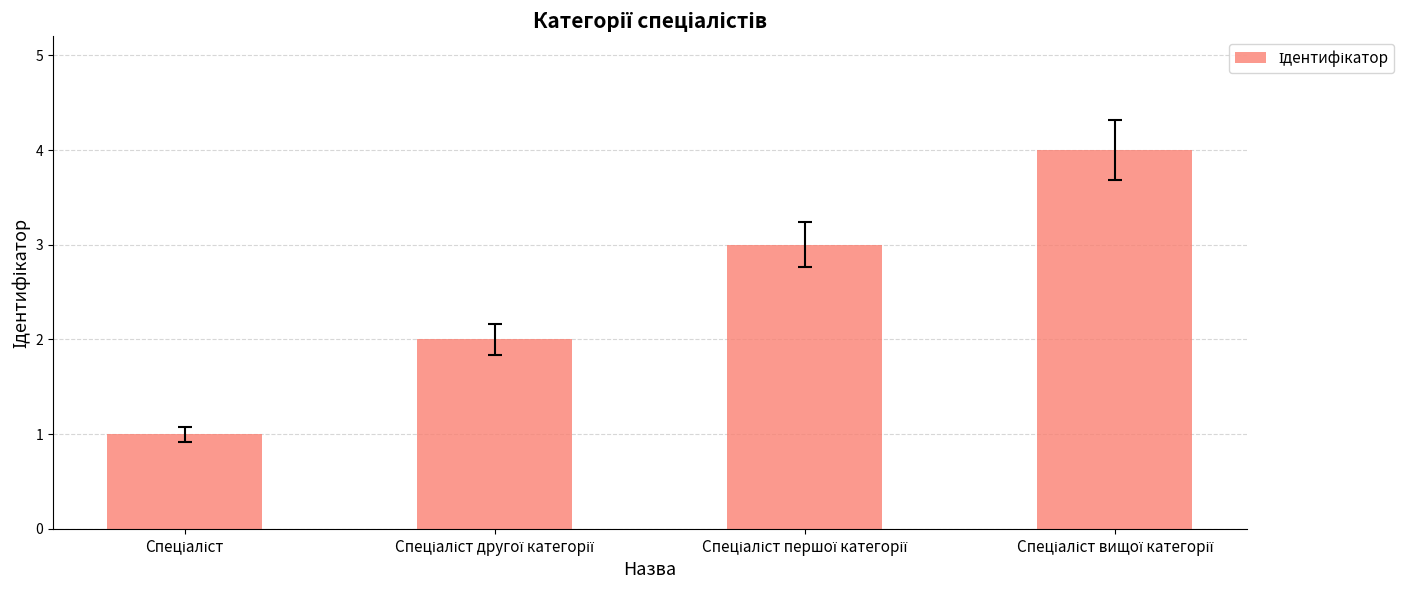

Reading left to right, what are all the values shown in this chart?

1	2	3	4